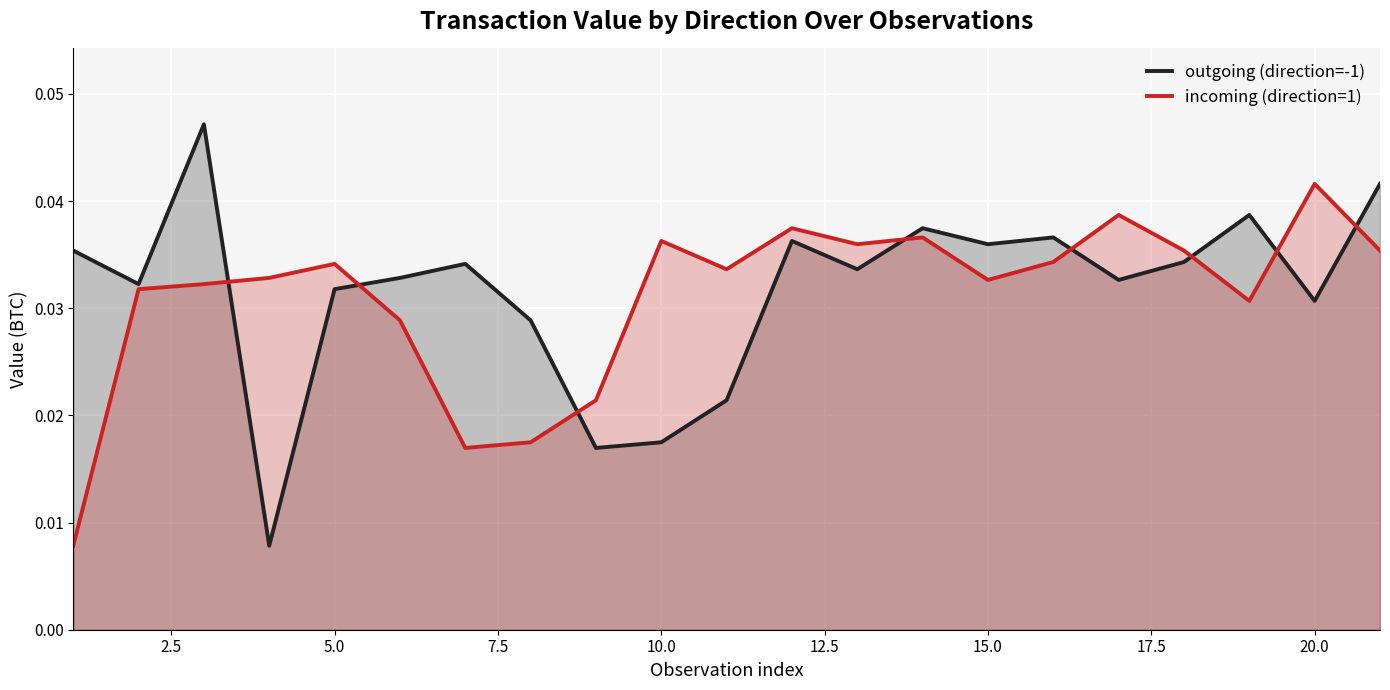

Which series has the widest spread of values?

outgoing (direction=-1)